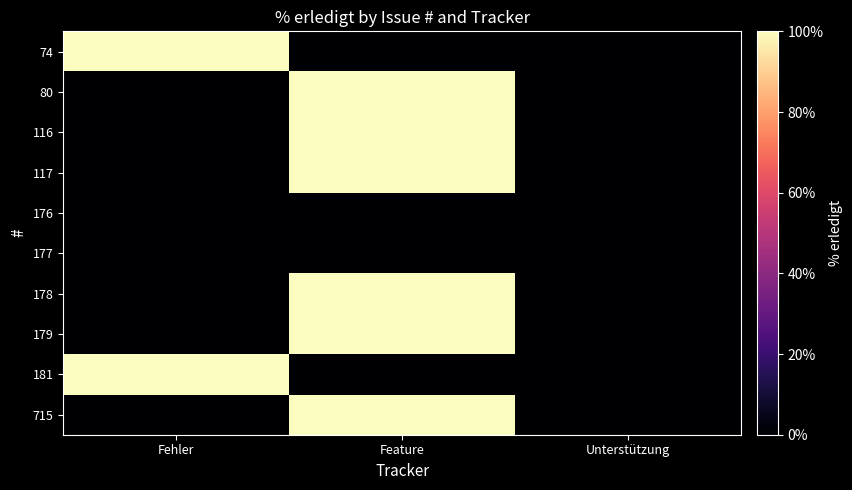

Which series has the largest total across all categories?

74